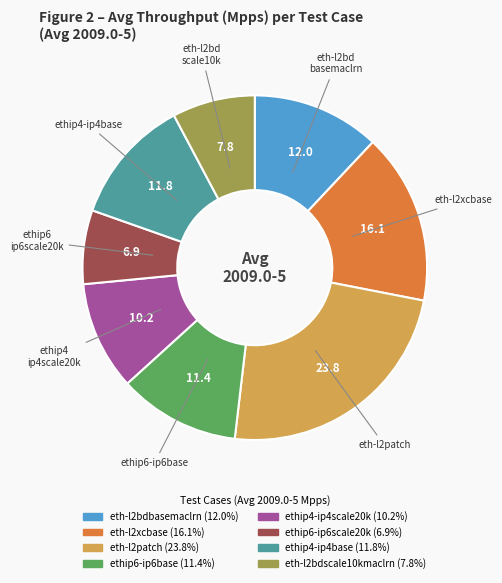

Is there a majority slice in this chart?

No